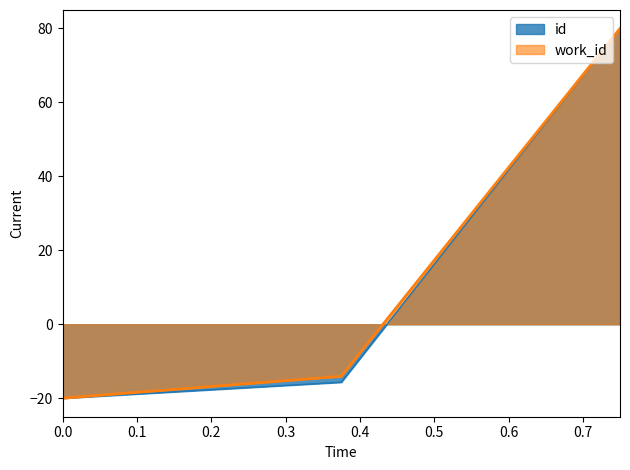

Reading right to left, what are all the values shown in this chart?

id: 80.0	-15.7	-20.0
work_id: 80.0	-14.1	-20.0